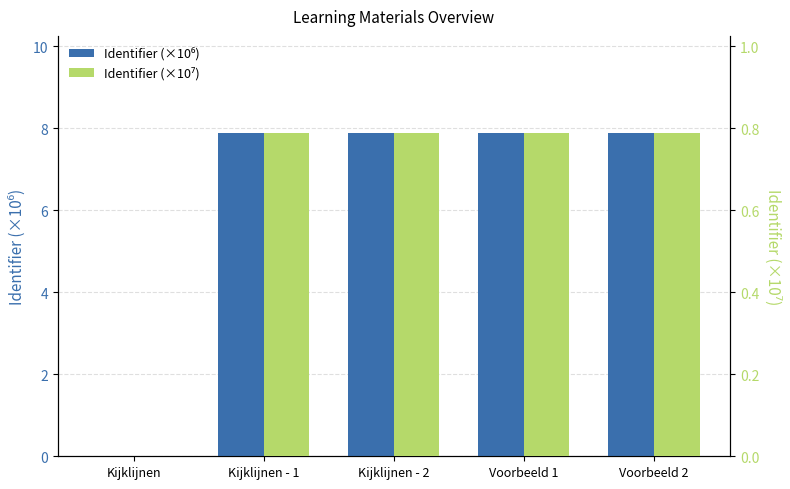

List the series in order of their peak value, highest first.

Identifier (×10⁶), Identifier (×10⁷)